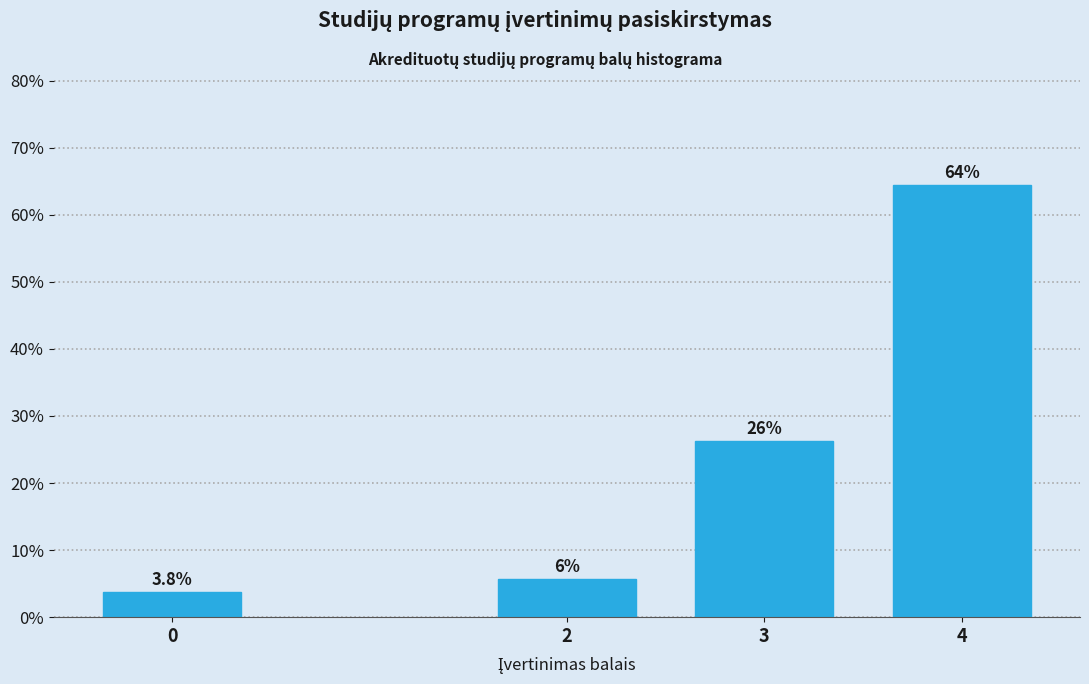

How many bars are there in total?

4